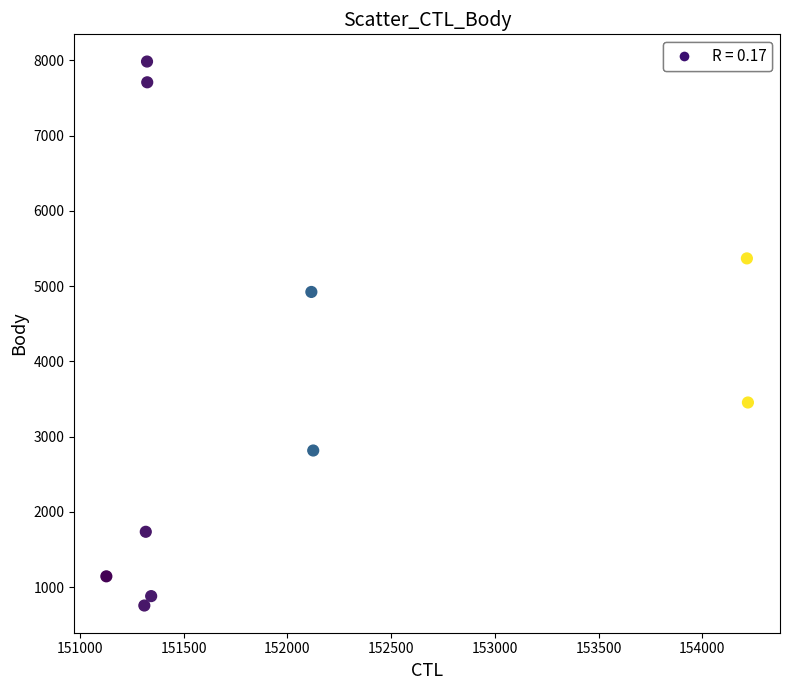

What Y value in the scatter plot is closest to 4368?

4921